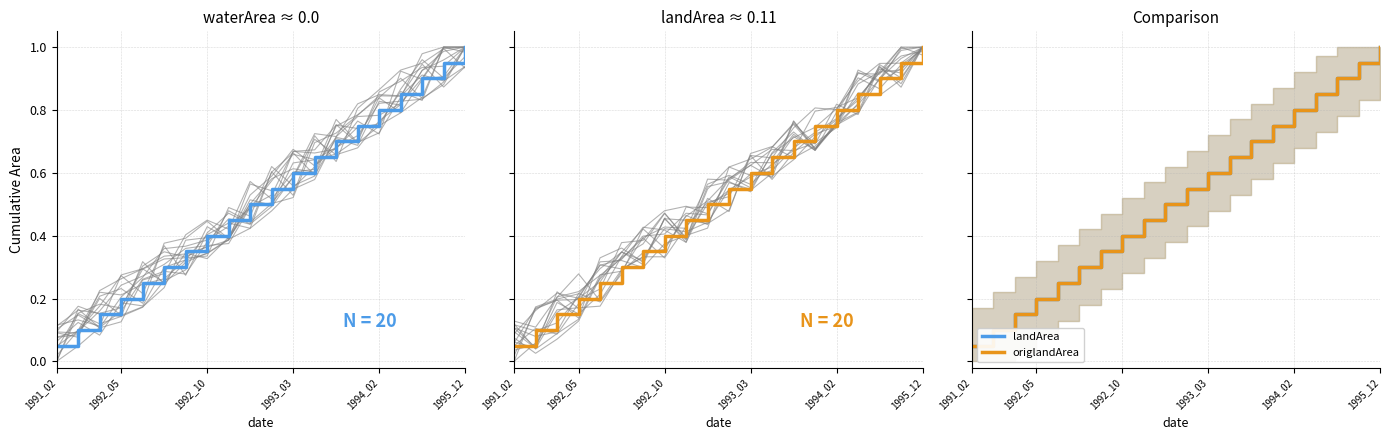

Is the value of mweArea at 13 greater than the value of landArea at 6?

Yes